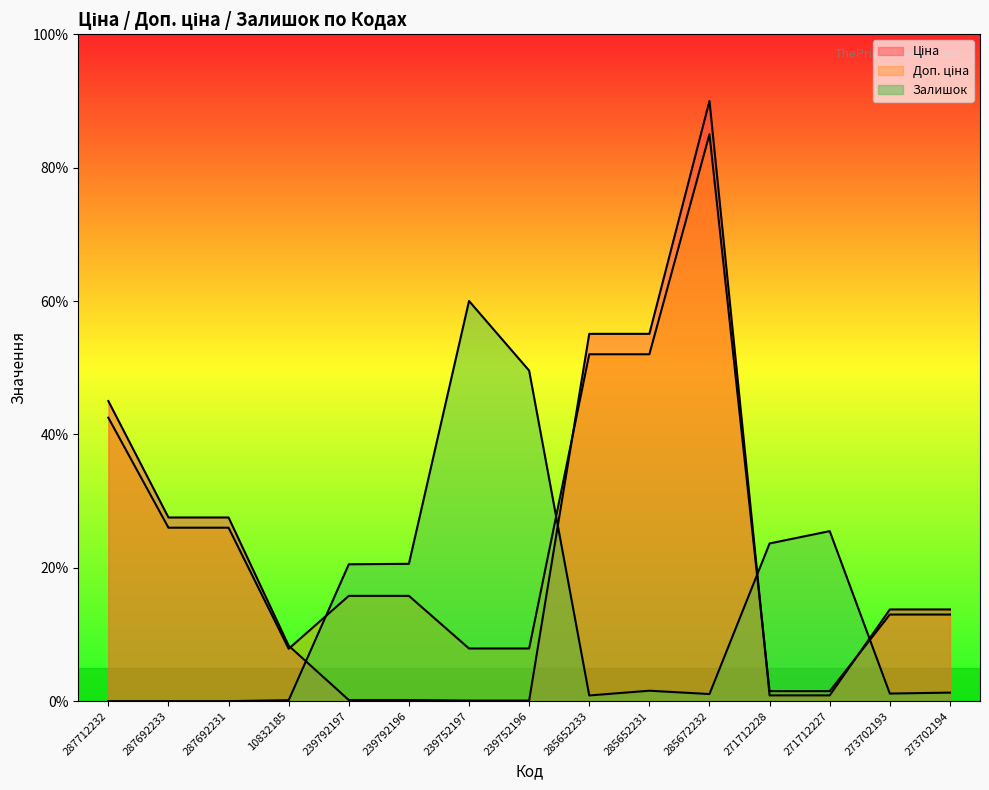

Which has a higher value, 239752197 or 10832185?

10832185